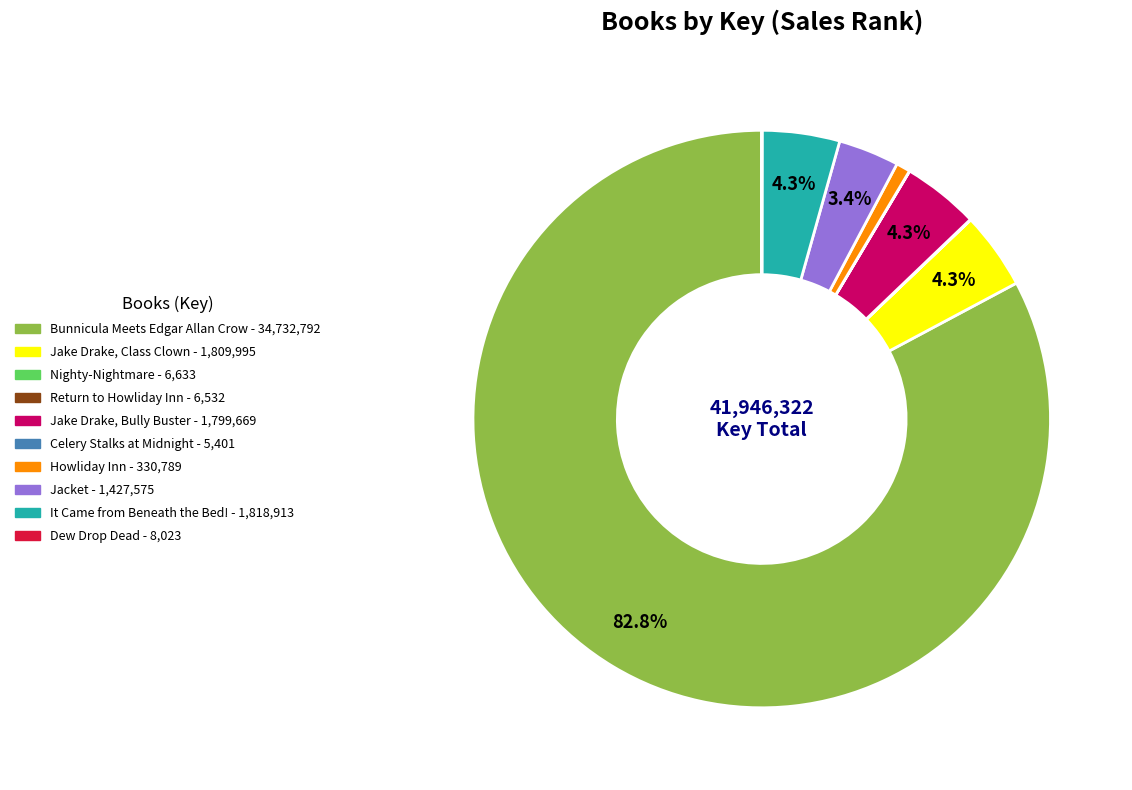

Which slice is the largest?

Bunnicula Meets Edgar Allan Crow